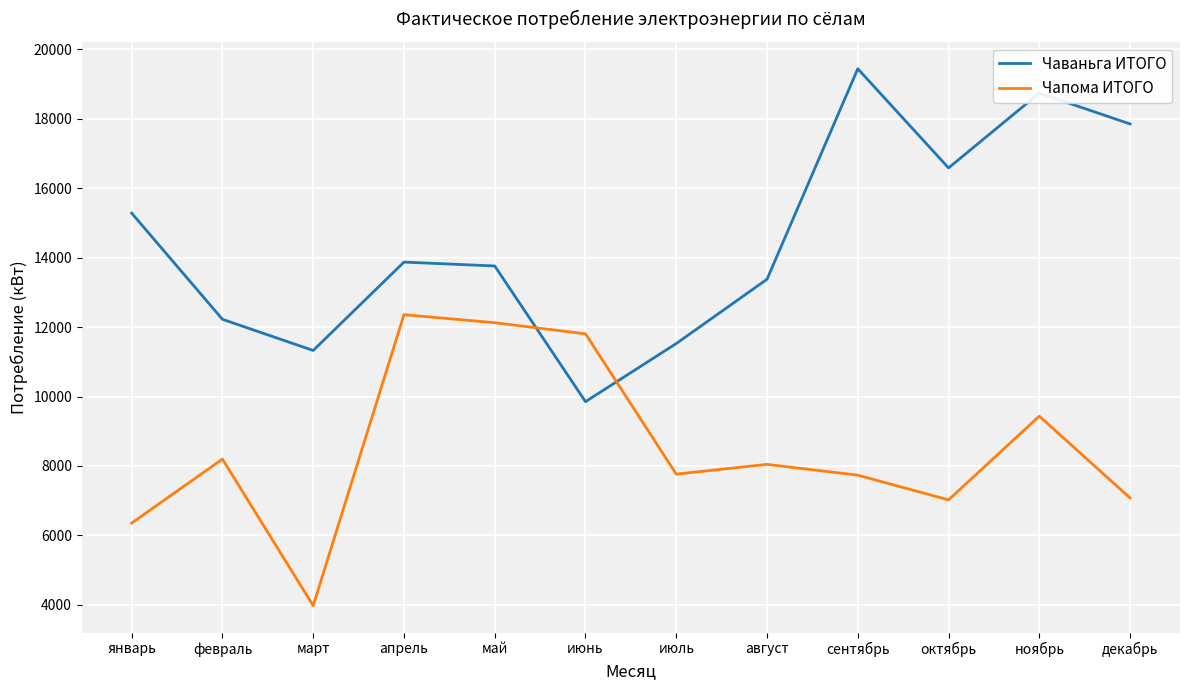

The Чаваньга ИТОГО series shows 18742 at ноябрь. True or false?

True